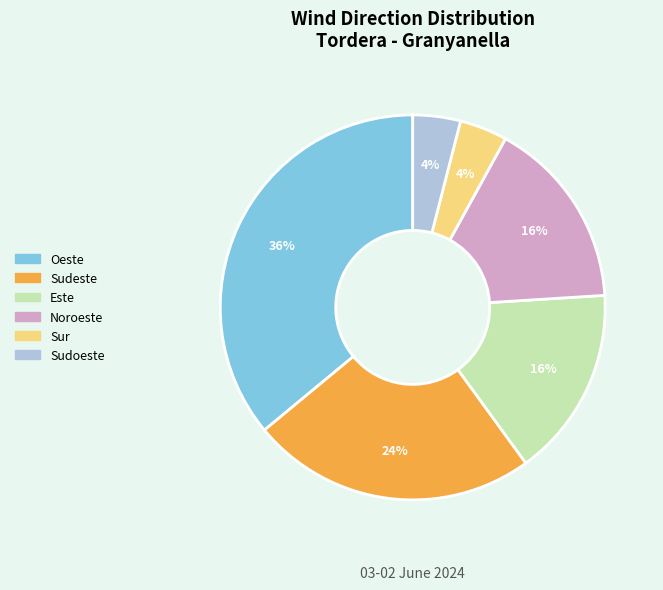

To the nearest percent, what is the combined percentage of Este and Sur?

20%